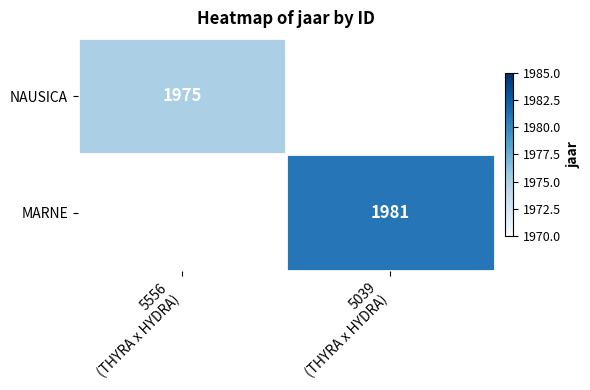

What is the maximum value shown in the chart?

1981